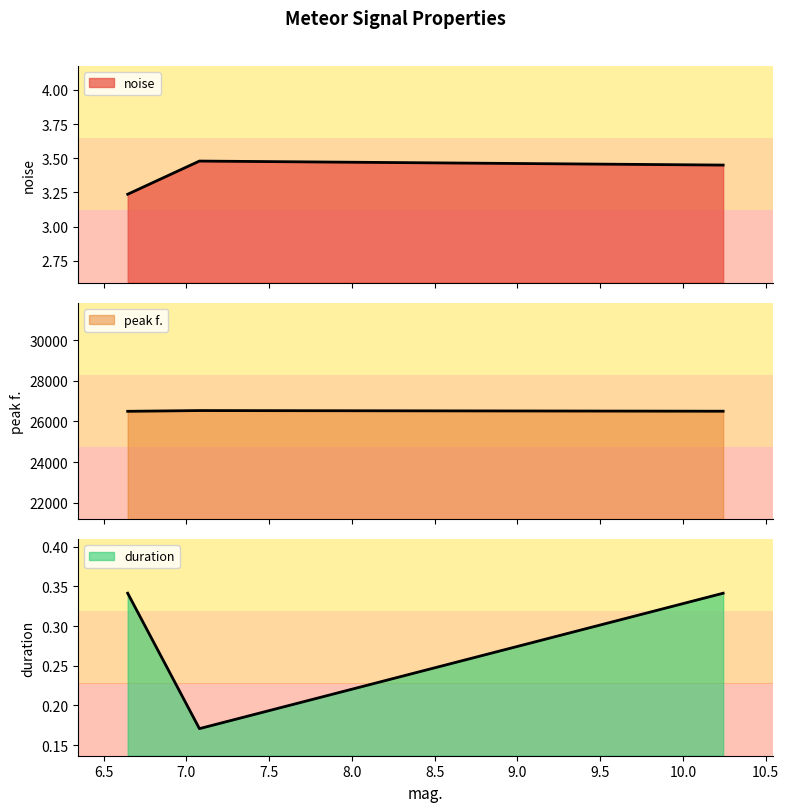

List the labels in order of noise value, smallest first.

6.64562, 10.2431, 7.07902